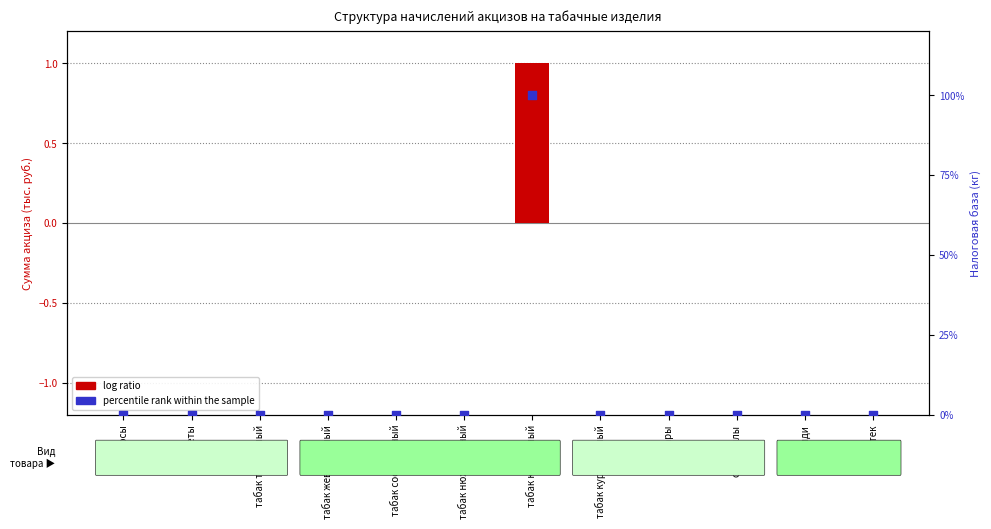

Which series has the largest total across all categories?

percentile rank within the sample